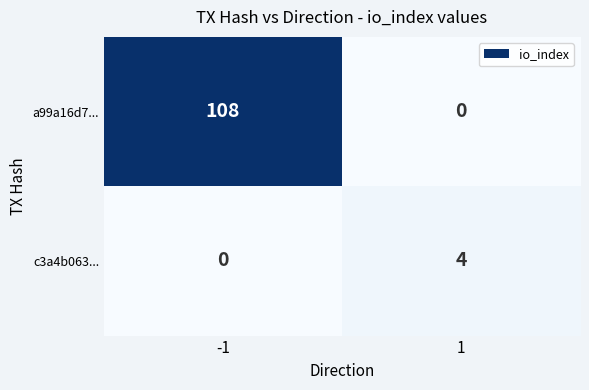

Is it true that c3a4b063... equals 2 at -1?

False